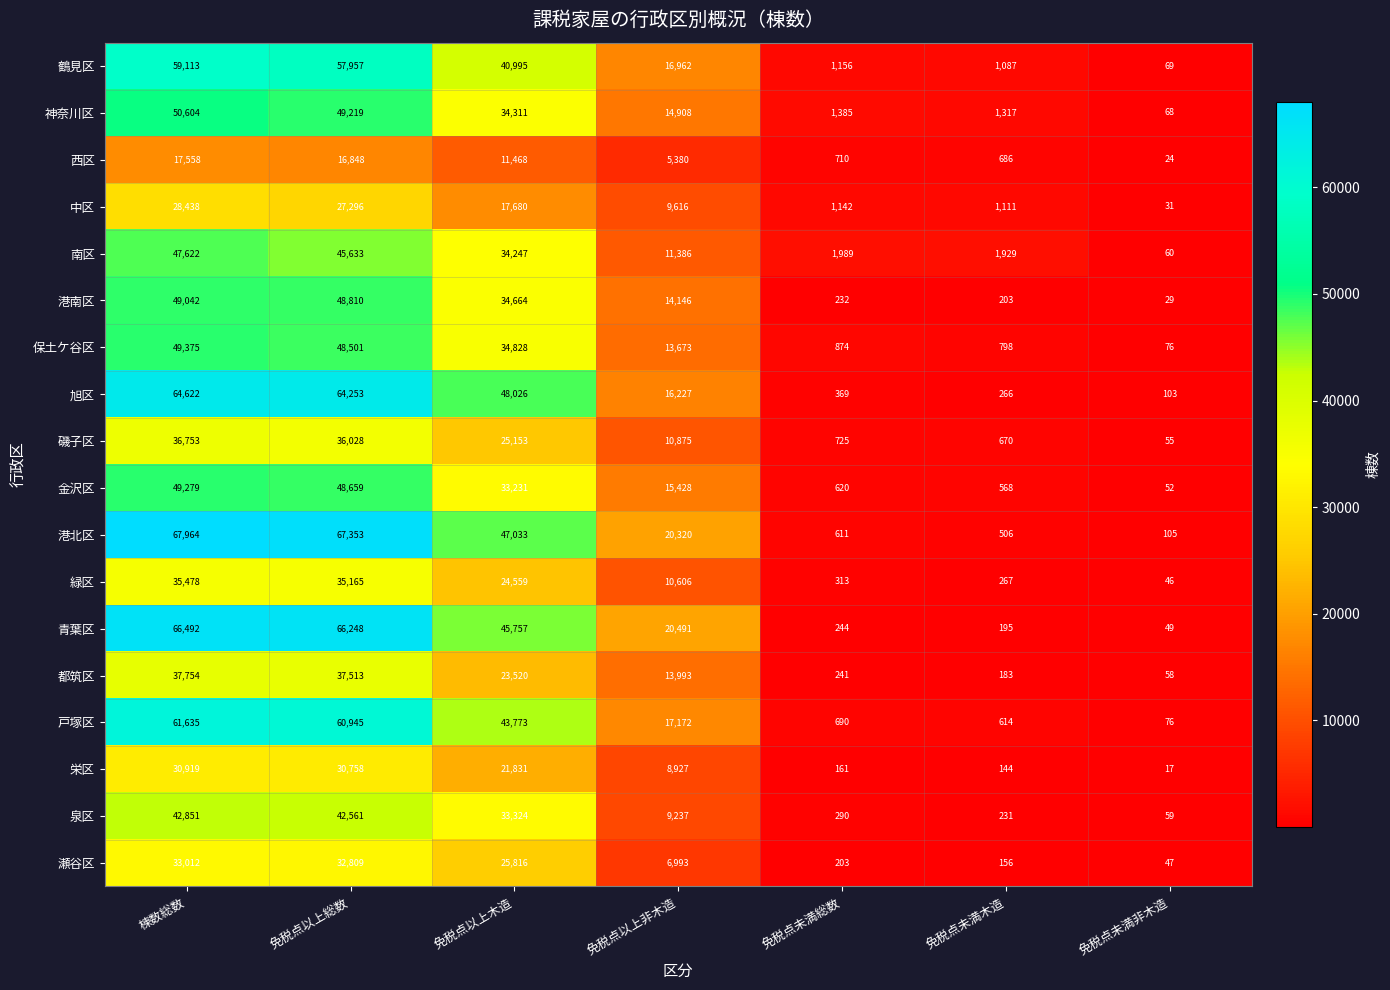

What is the maximum value shown in the chart?

67964